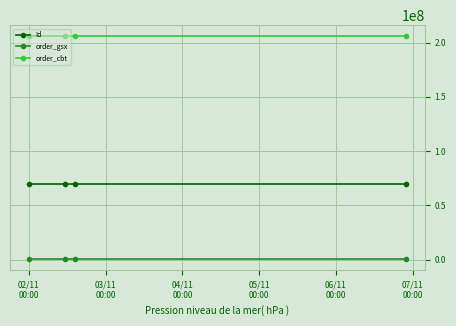

True or false: Id and order_cbt cross at least once.

False